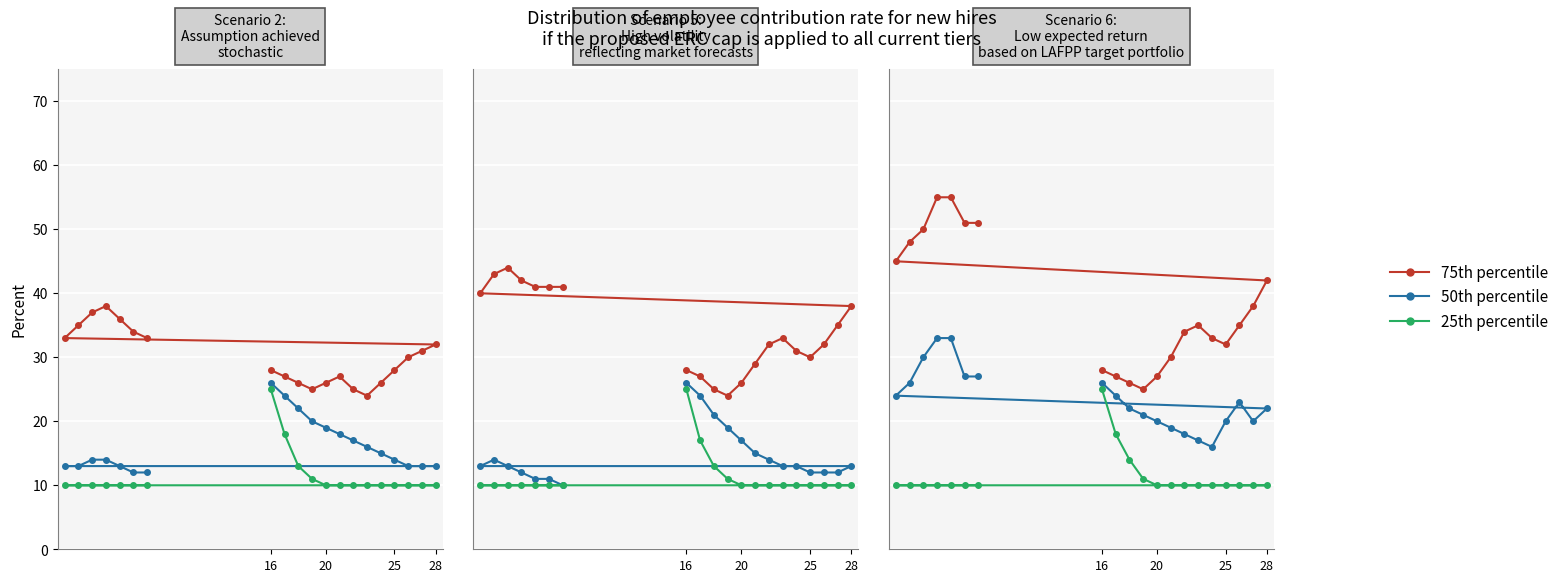

Is the value of 50th percentile at 16 greater than the value of 25th percentile at 17?

Yes